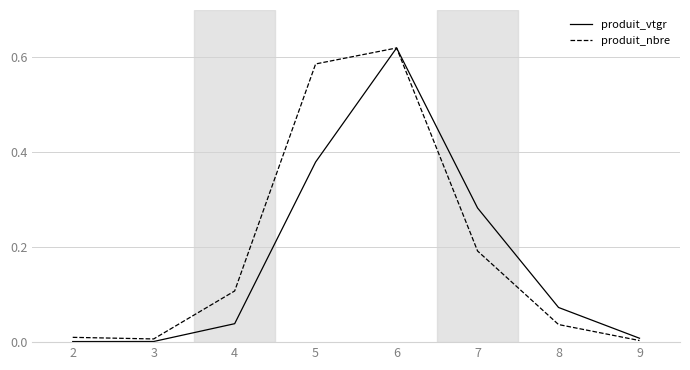

The produit_vtgr series shows 0.6 at 5. True or false?

False